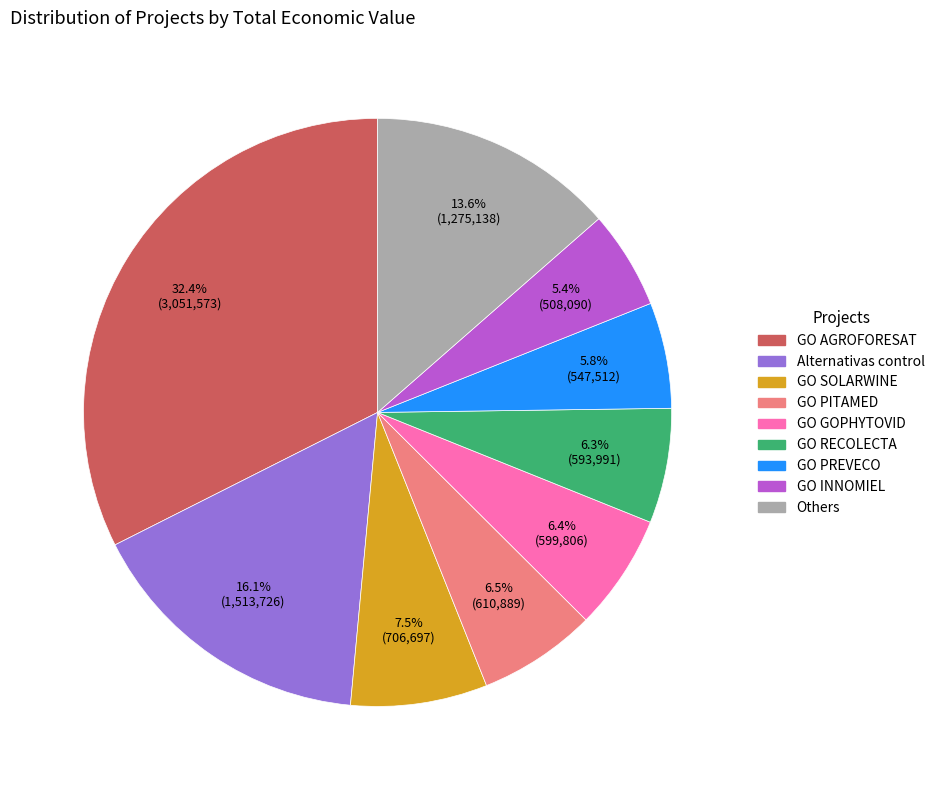

Does any single category account for the majority?

No